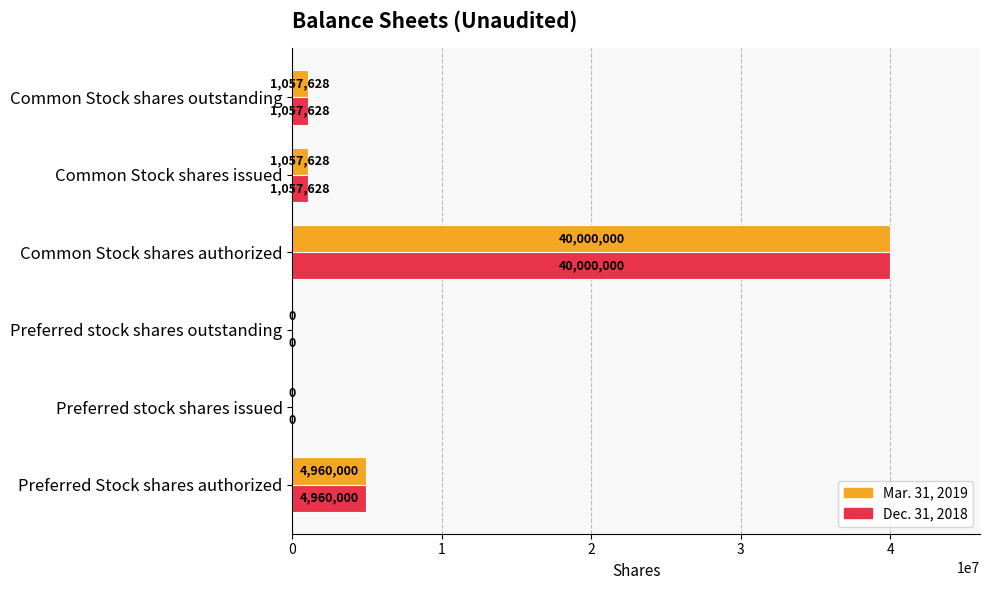

What is the sum of all Mar. 31, 2019 values?

47075256